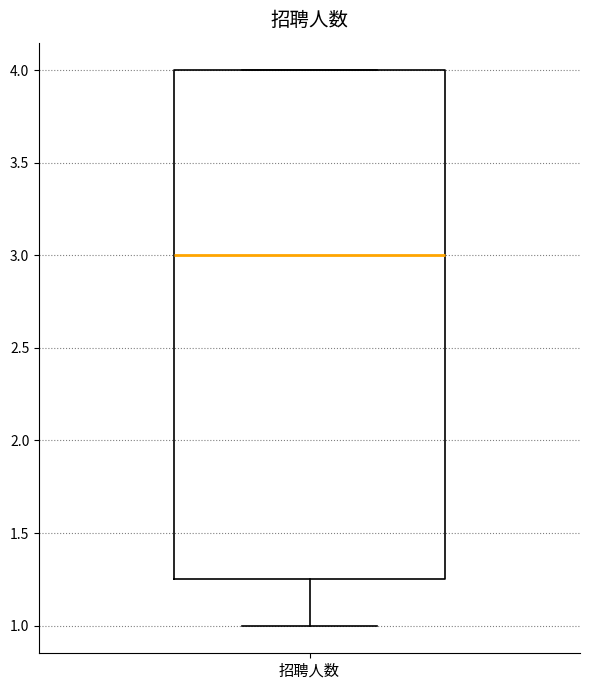

Where is the upper edge of the box for 招聘人数 on the y-axis? The values are not printed on the chart, so give them approximately, as read against the axis.

4.00